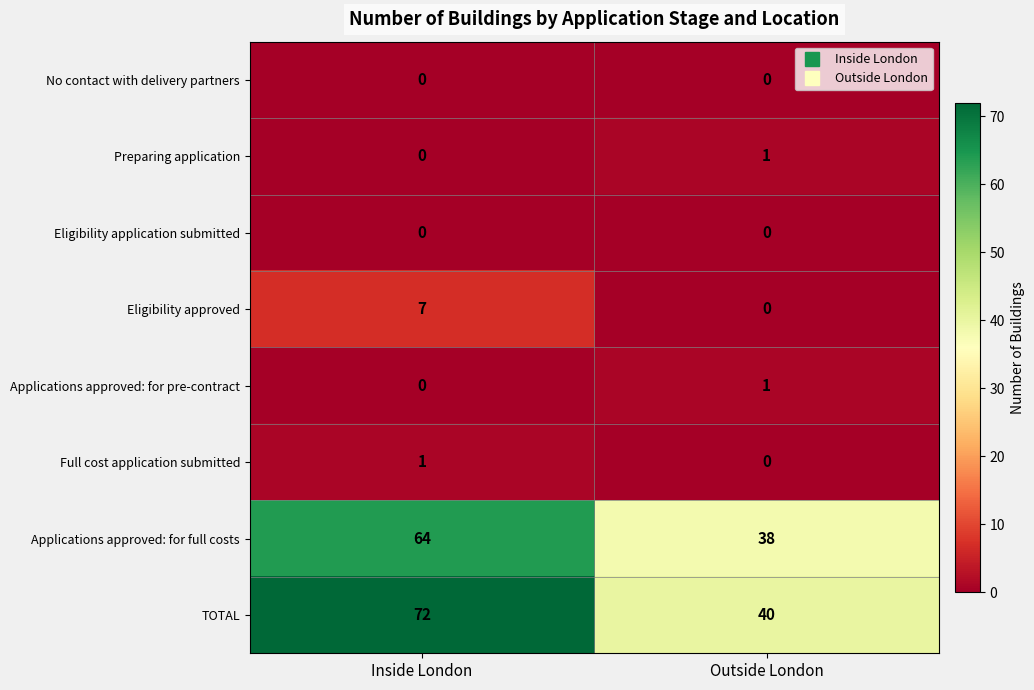

Which label corresponds to the largest value in the chart?

Inside London